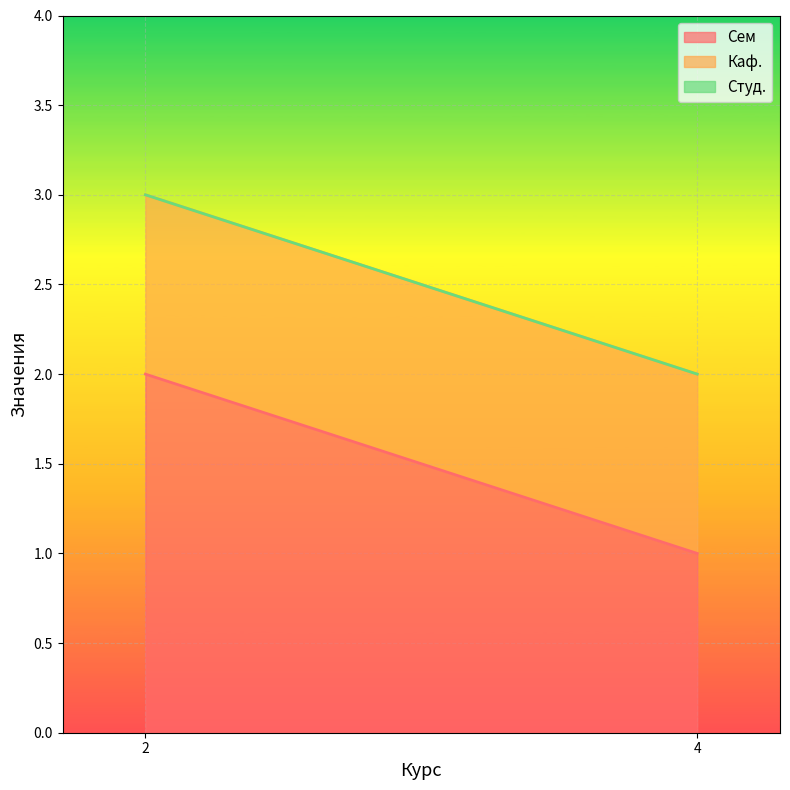

At how many categories does at least one series exceed 1?

1